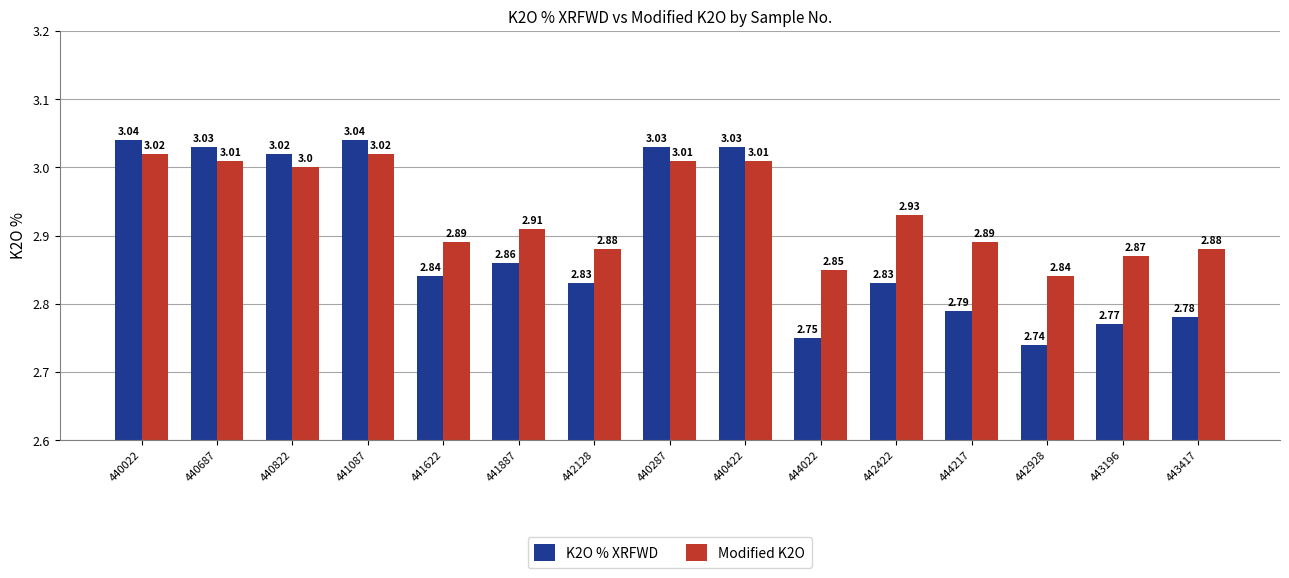

What is the difference between the Modified K2O values at 443417 and 440822?

0.1